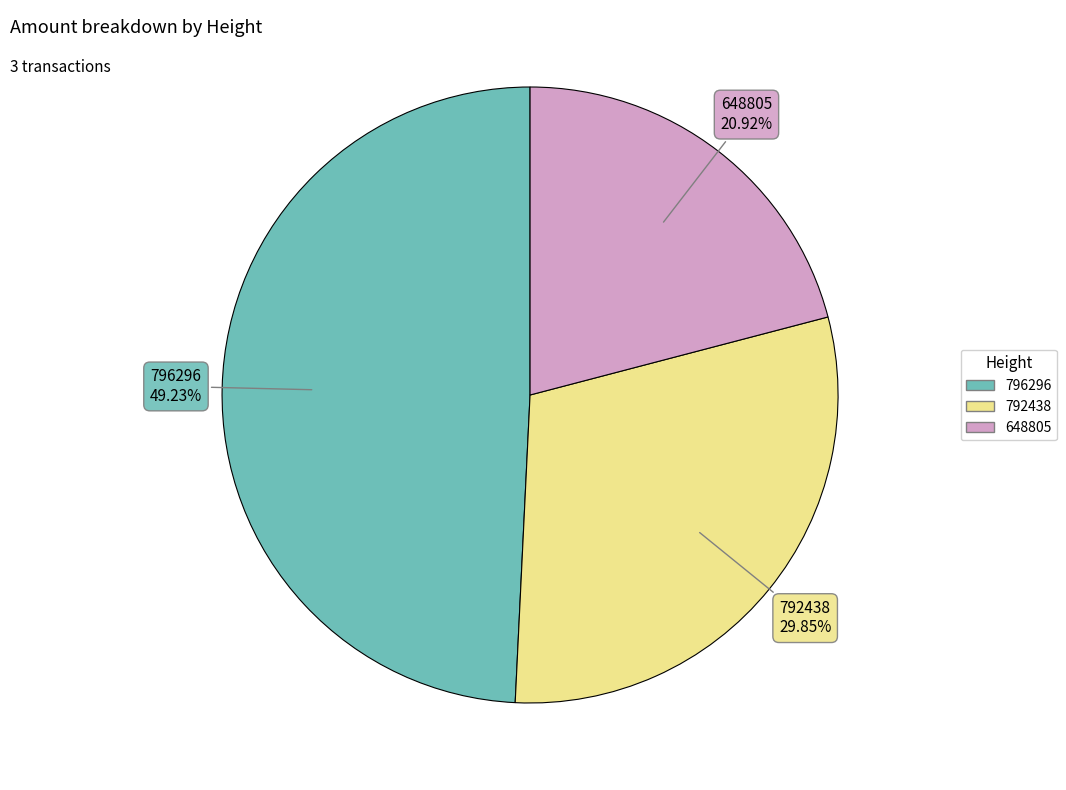

To the nearest percent, what is the combined percentage of 648805 and 796296?

70%